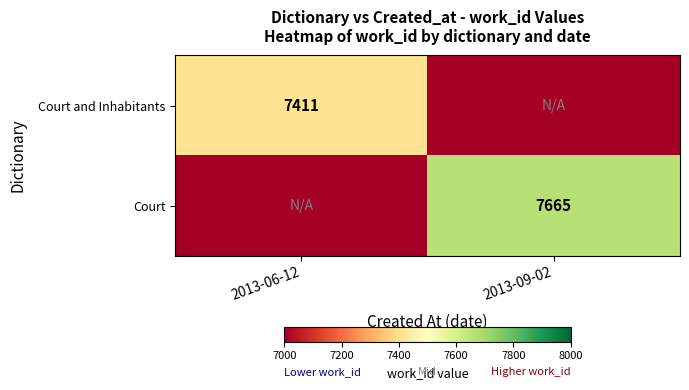

Between 2013-09-02 and 2013-06-12, which is larger?

2013-06-12